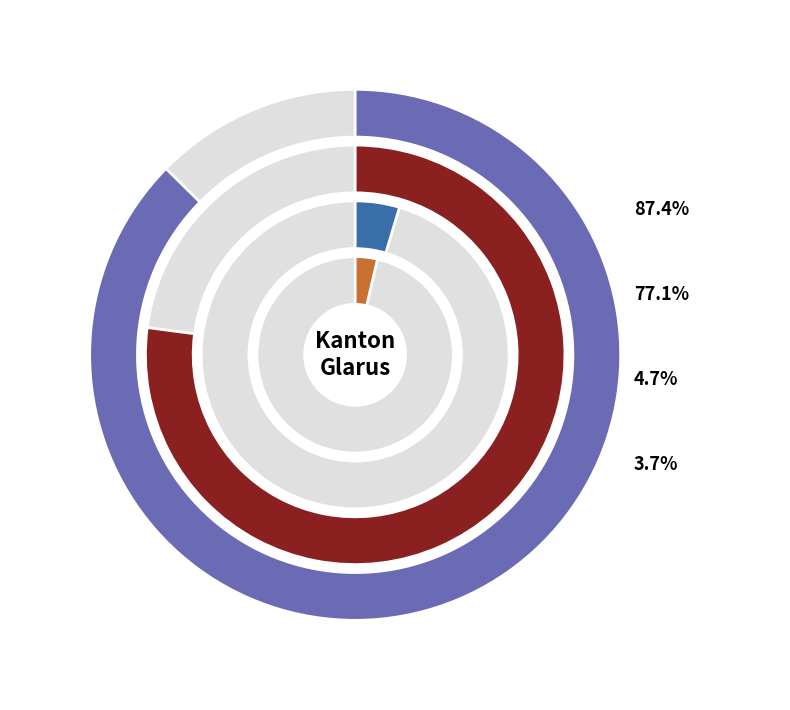

How many segments does this pie chart have?

5